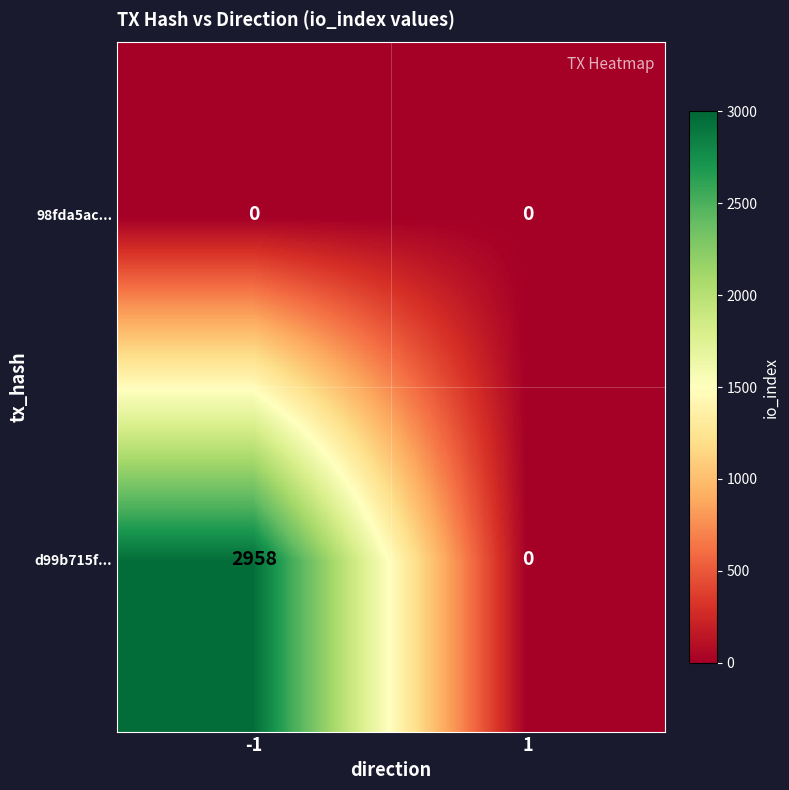

Rank the series by their maximum value, from highest to lowest.

d99b715f..., 98fda5ac...